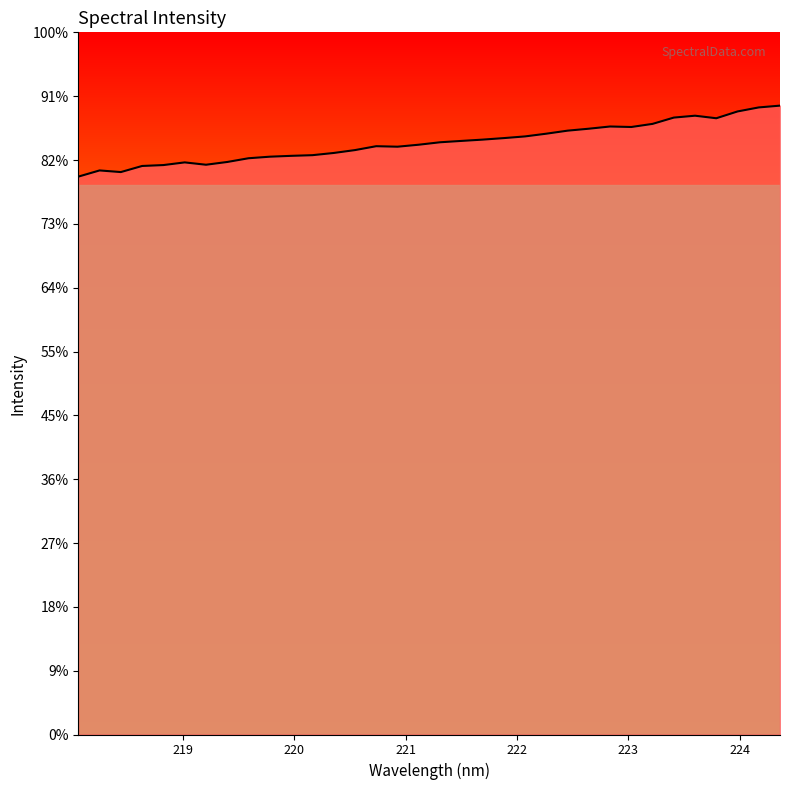

Rank the categories by value from highest to lowest.

224.3616, 224.1709, 223.9802, 223.5987, 223.408, 223.7895, 223.2172, 222.8355, 223.0264, 222.6447, 222.4538, 222.263, 222.0721, 221.8812, 221.6902, 221.4993, 221.3083, 221.1174, 220.7354, 220.9264, 220.5444, 220.3533, 220.1623, 219.9712, 219.7801, 219.589, 219.3979, 219.0156, 219.2067, 218.8244, 218.6332, 218.2508, 218.442, 218.0596